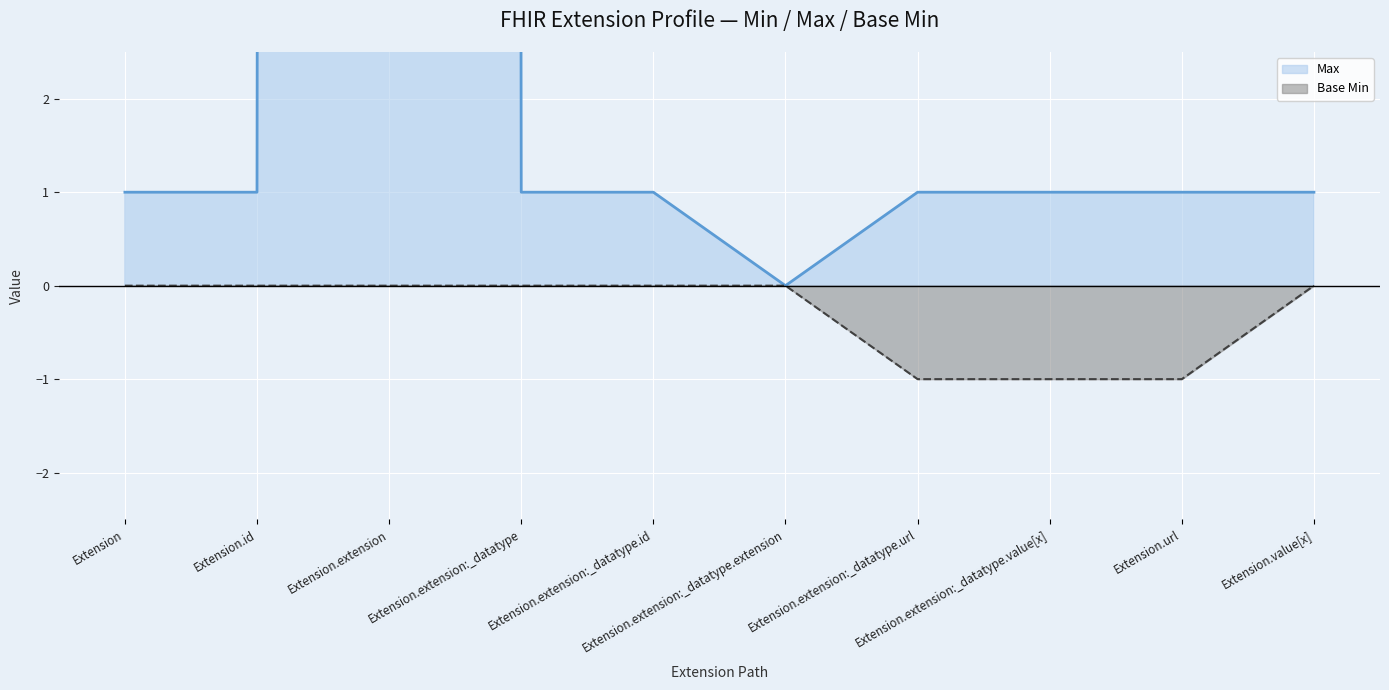

At which label does Max first exceed 1?

Extension.extension